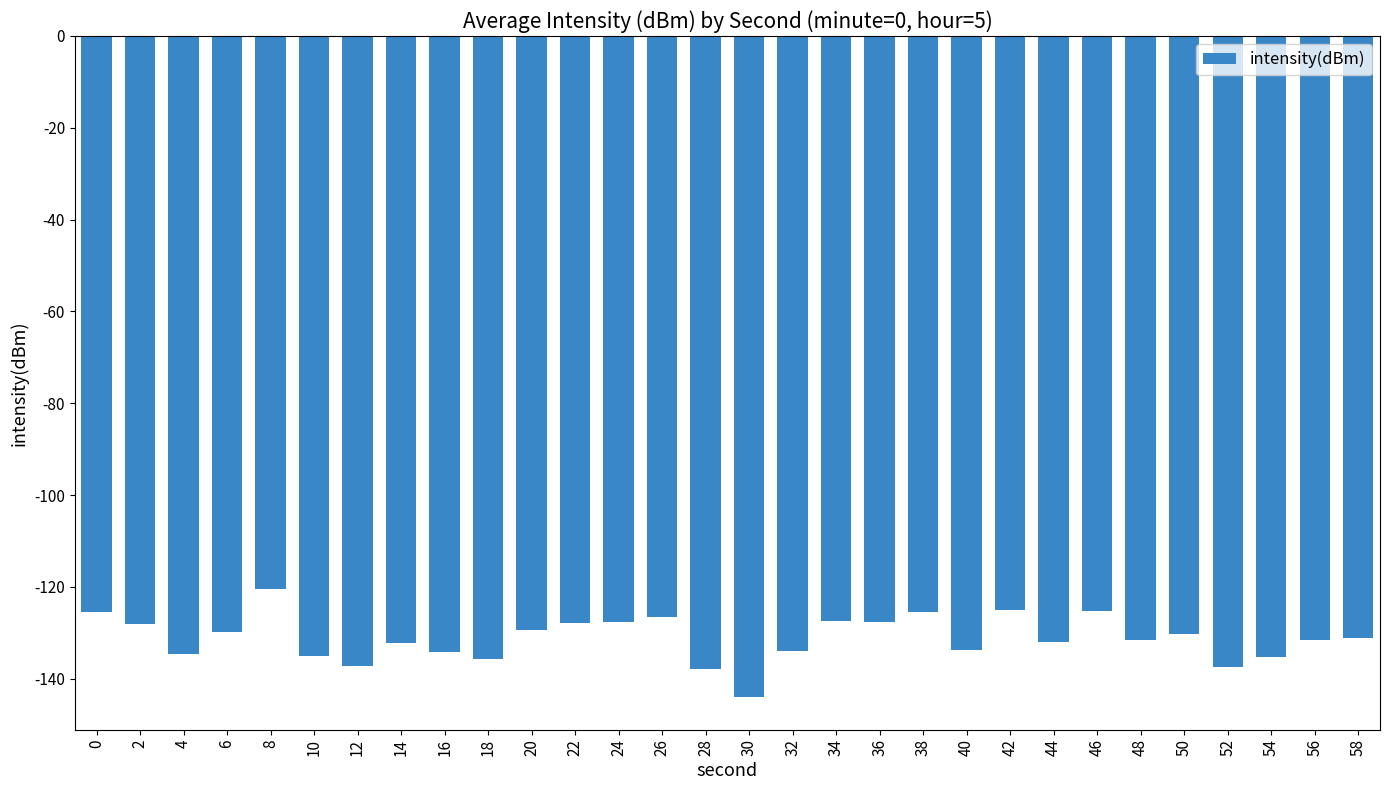

At which category does the chart reach its minimum across all series?

30